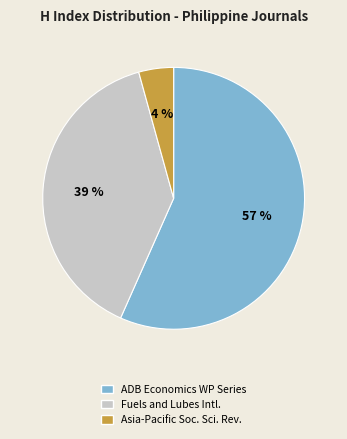

Is there any slice that represents more than half of the pie?

Yes